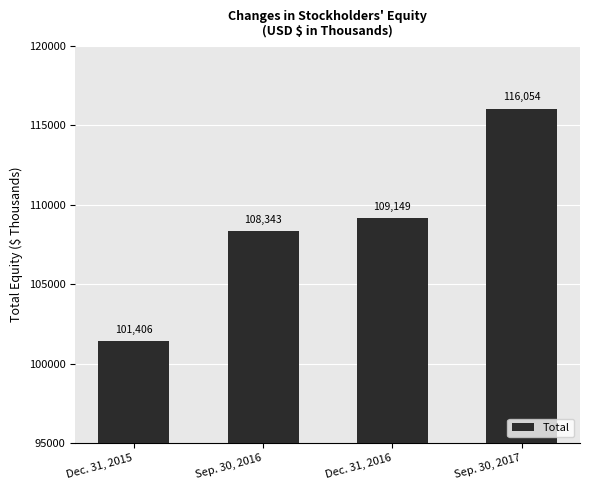

Is it true that the value at Sep. 30, 2017 is 153132?

False